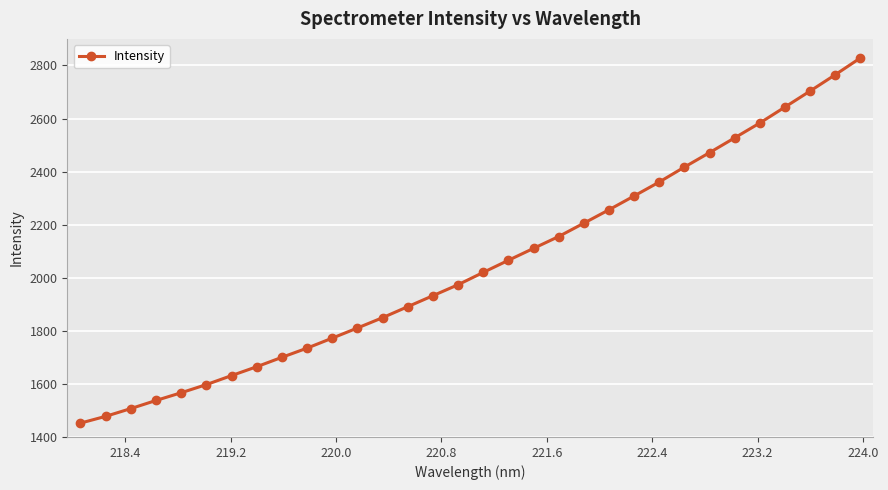

What is the greatest value displayed?

2827.9